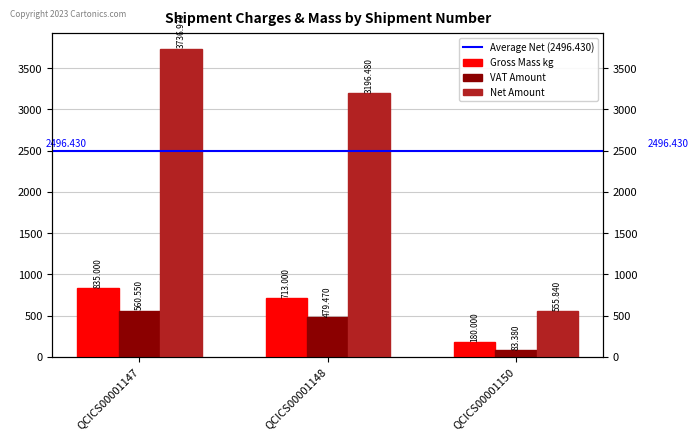

Does the chart contain stacked bars?

No